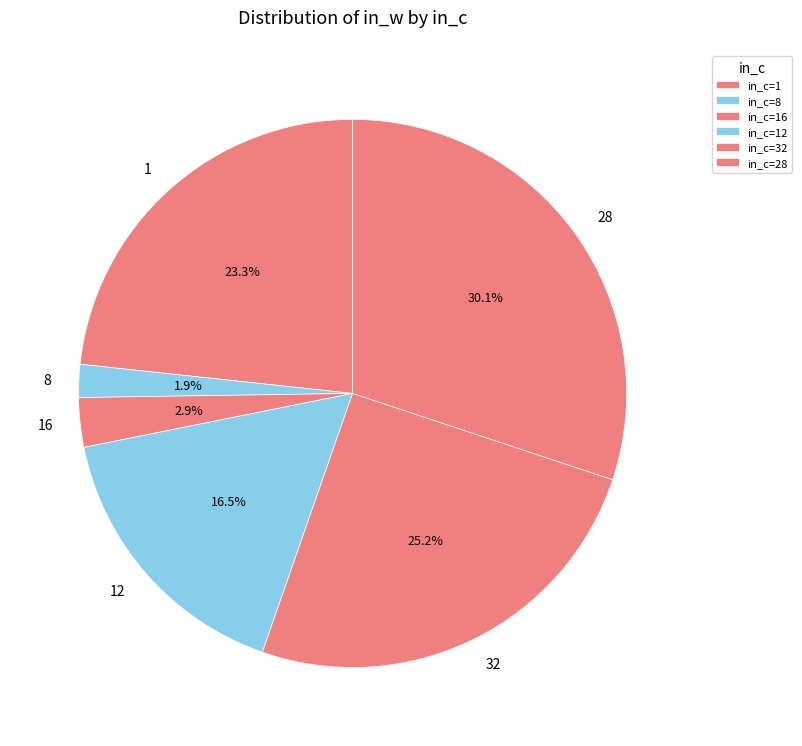

Rank the categories by value from highest to lowest.

in_c=28, in_c=32, in_c=1, in_c=12, in_c=16, in_c=8